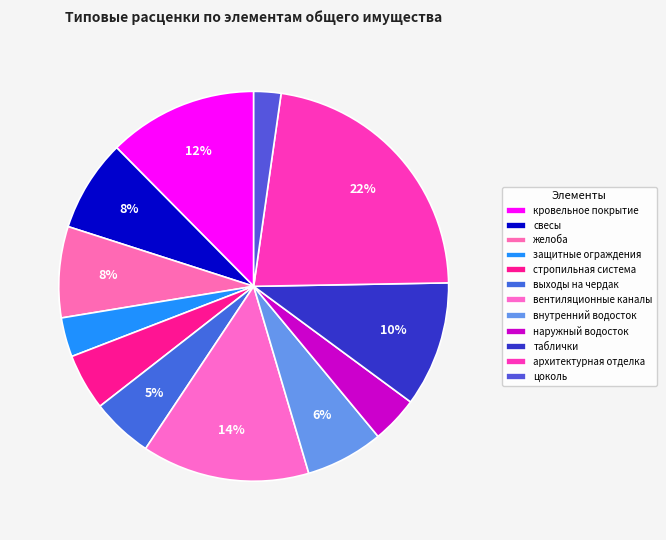

Which slice is the largest?

архитектурная отделка